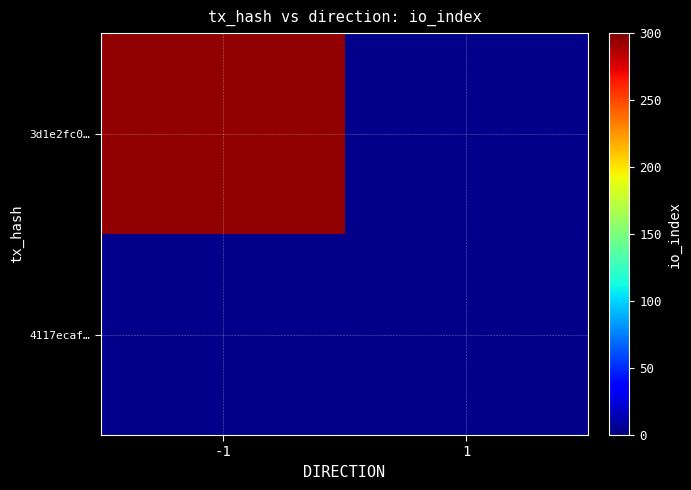

Which series has the largest total across all categories?

3d1e2fc0…